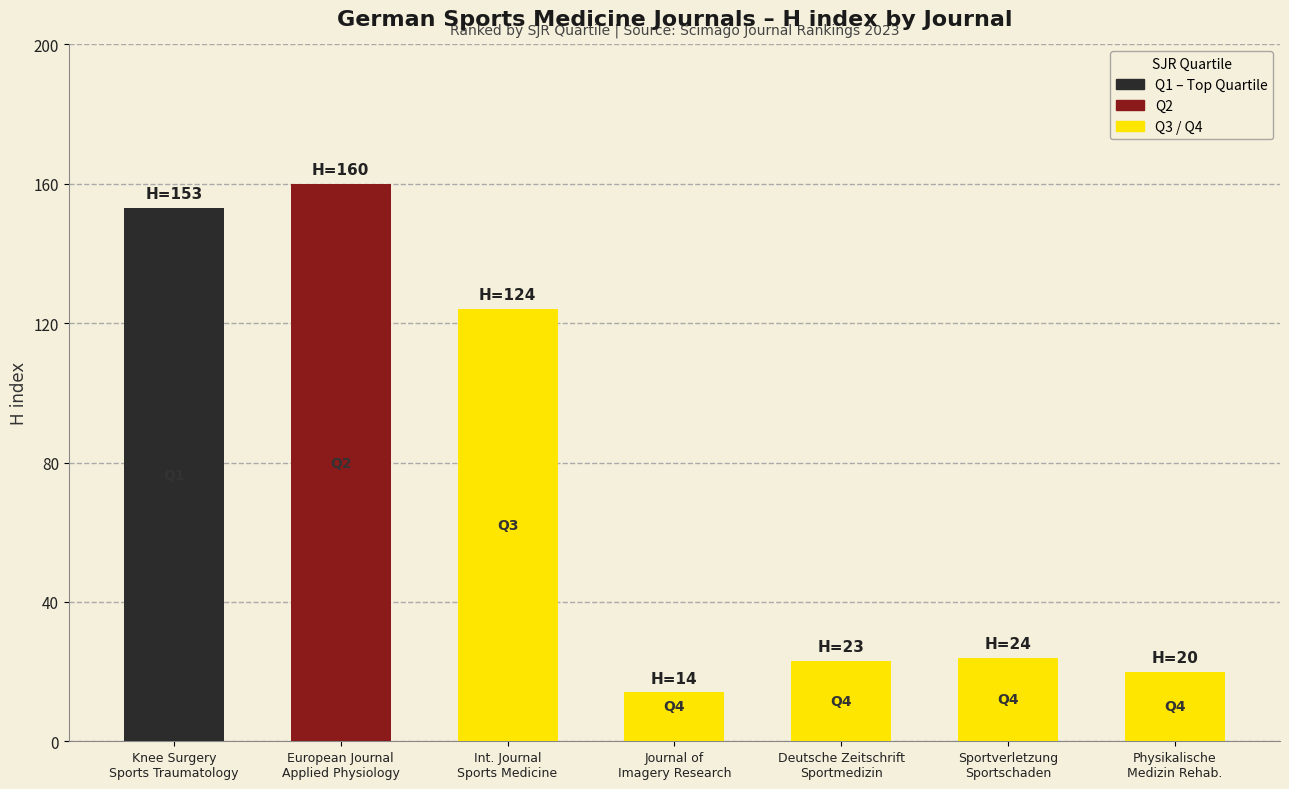

Are the bars grouped side by side (vs. stacked)?

No